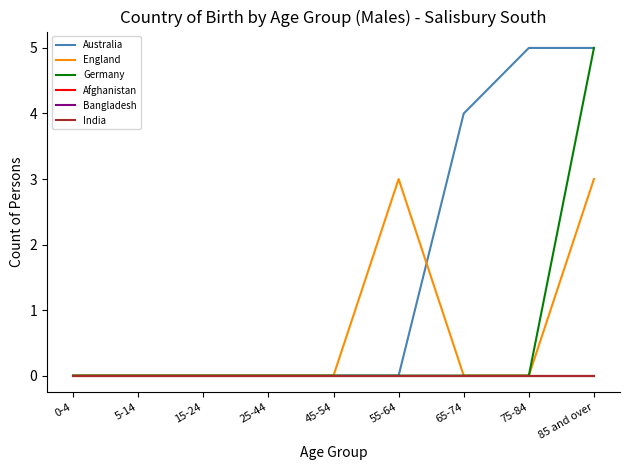

Is this an area chart (filled region under the line)?

No